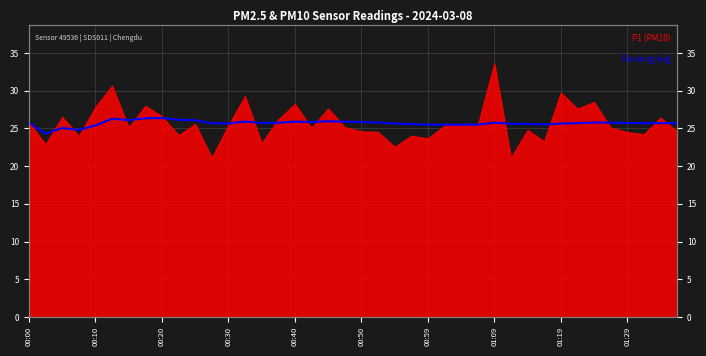

How many values exceed 25?

38